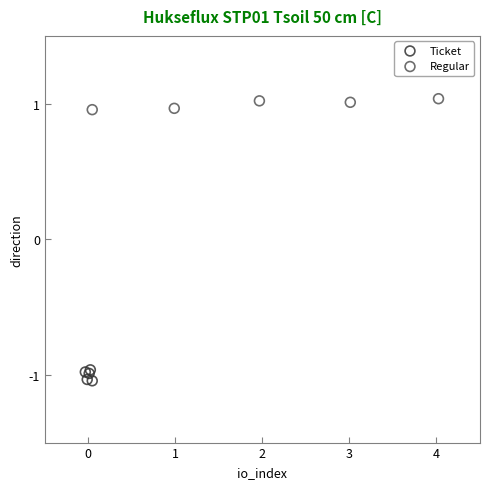

Which series contains the highest Y value?

Regular